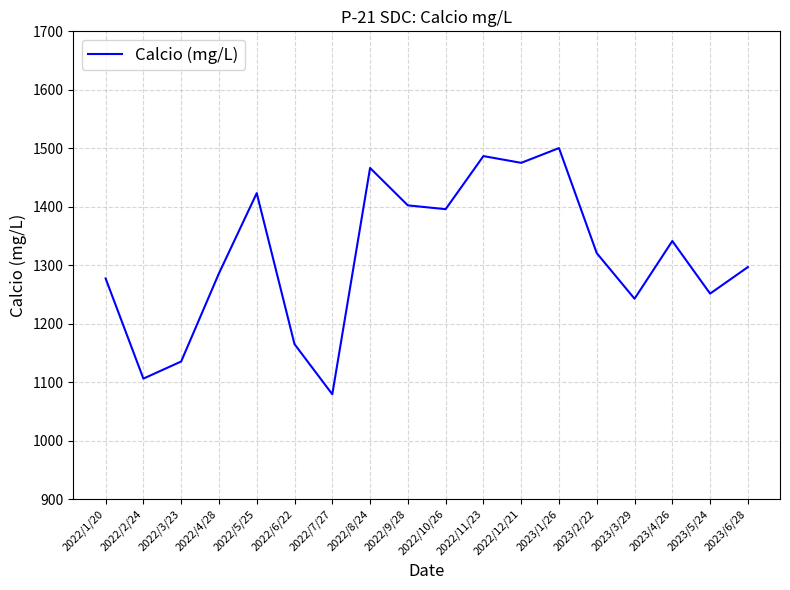

Which has a higher value, 2023/6/28 or 2022/12/21?

2022/12/21